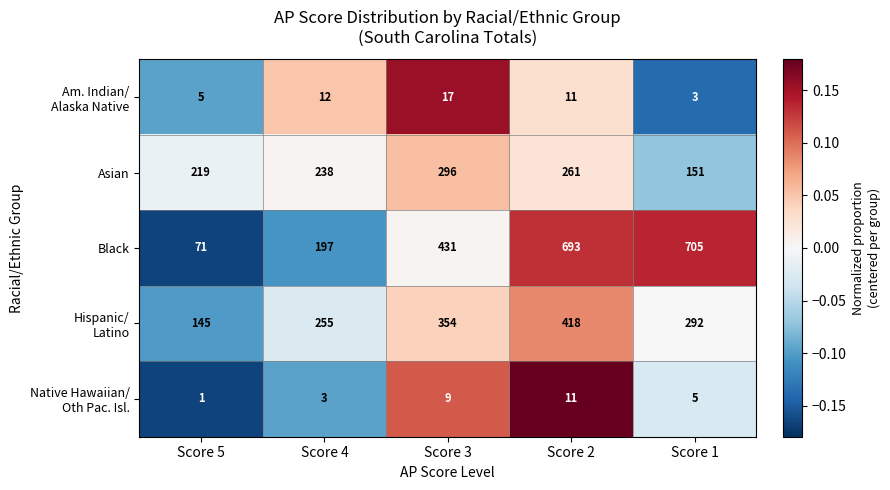

The Black series shows 71 at Score 5. True or false?

True